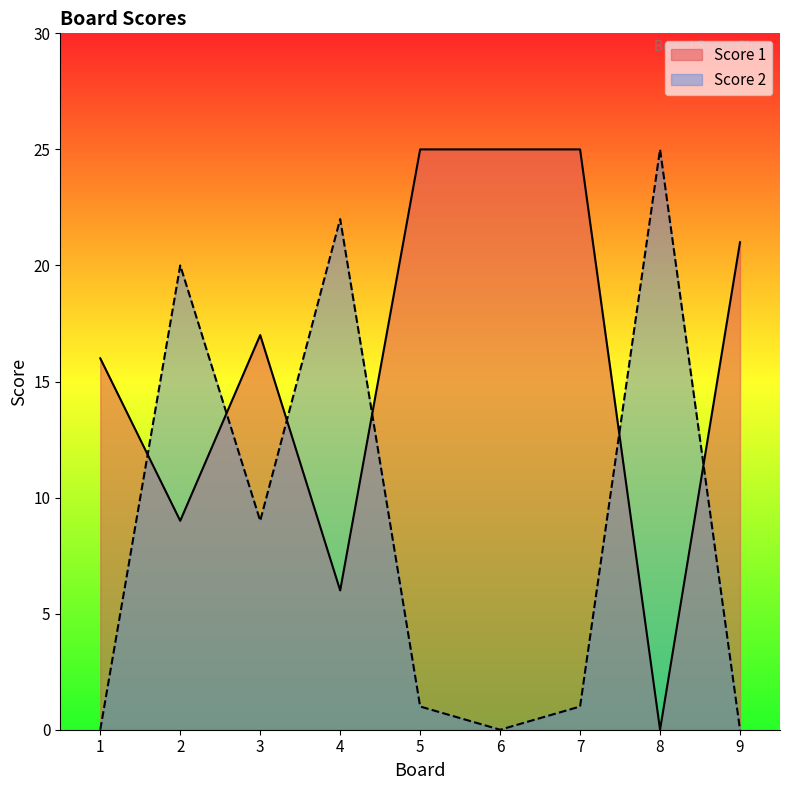

How many times do Score 1 and Score 2 cross each other?

6